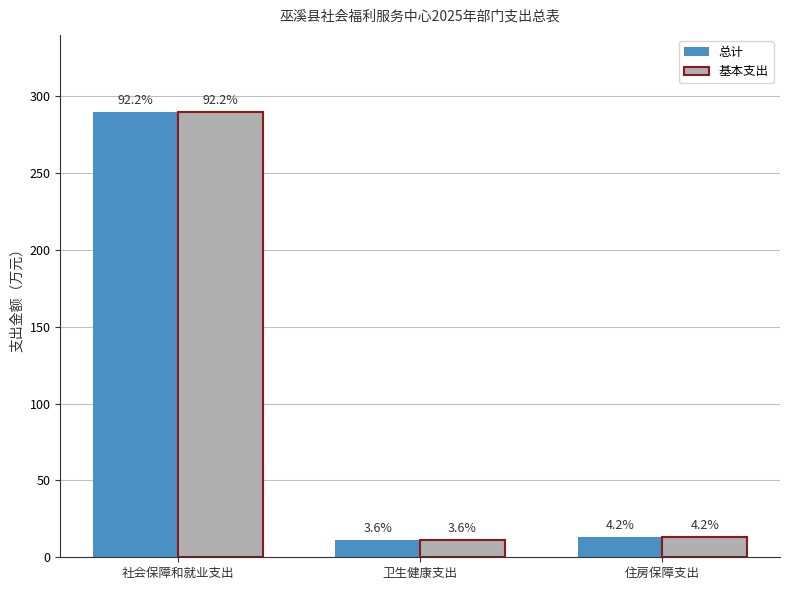

True or false: 基本支出 has a value of 13.2 at 住房保障支出.

True